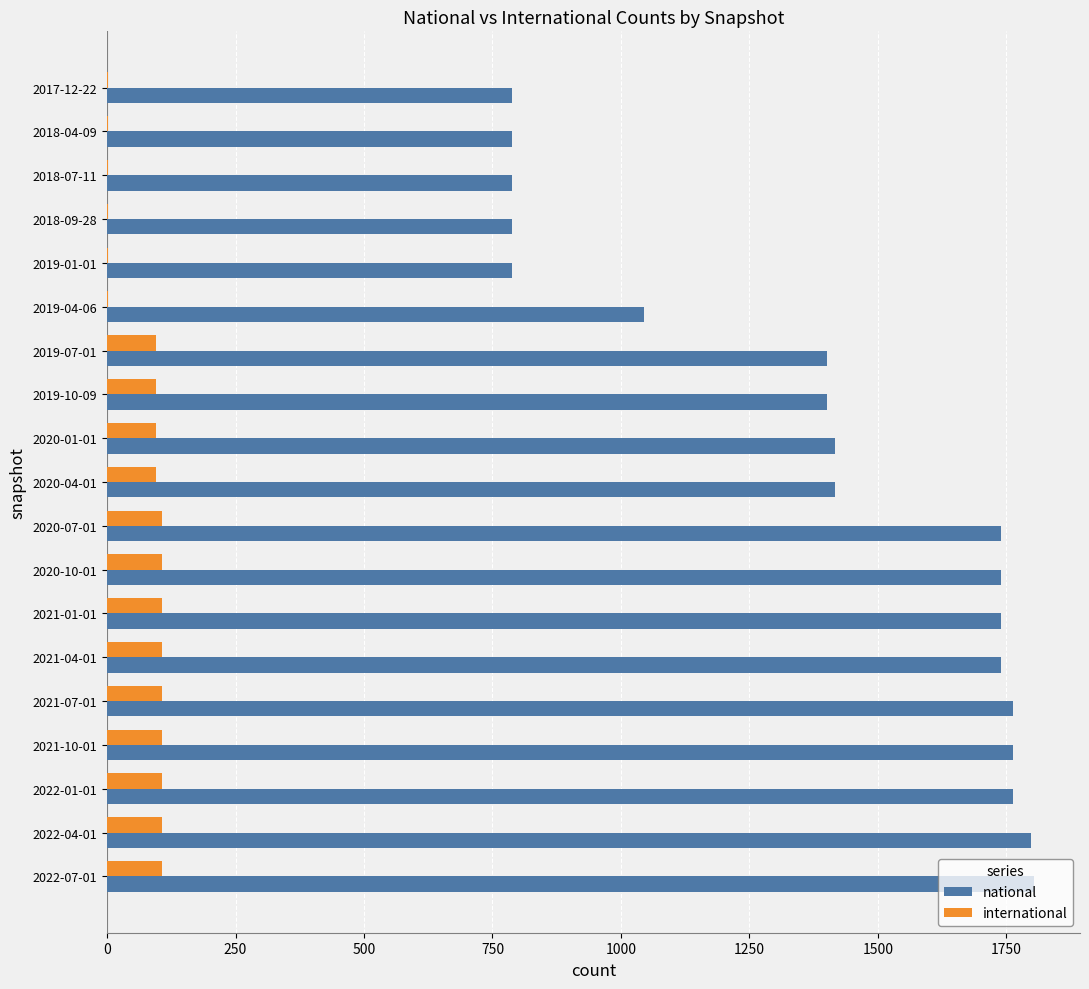

Count the number of categories in the chart.

19